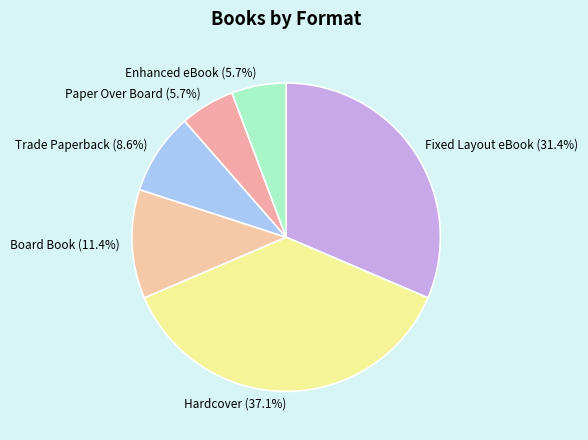

How many slices are in this pie chart?

6